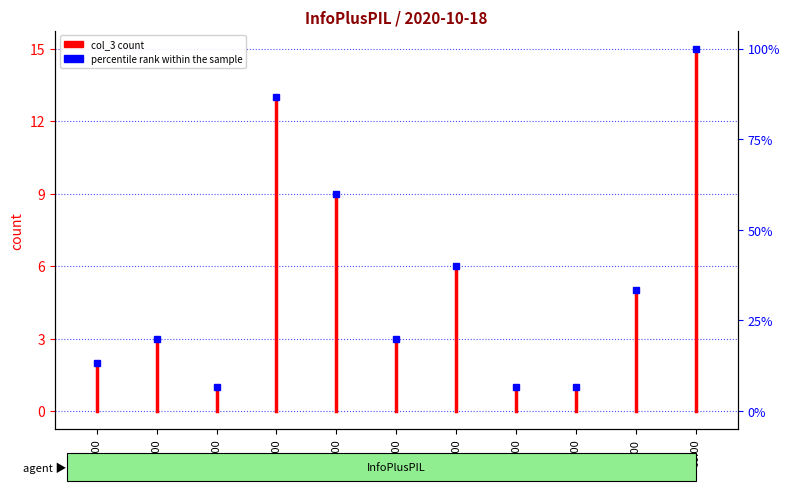

Which label corresponds to the largest value in the chart?

06:00